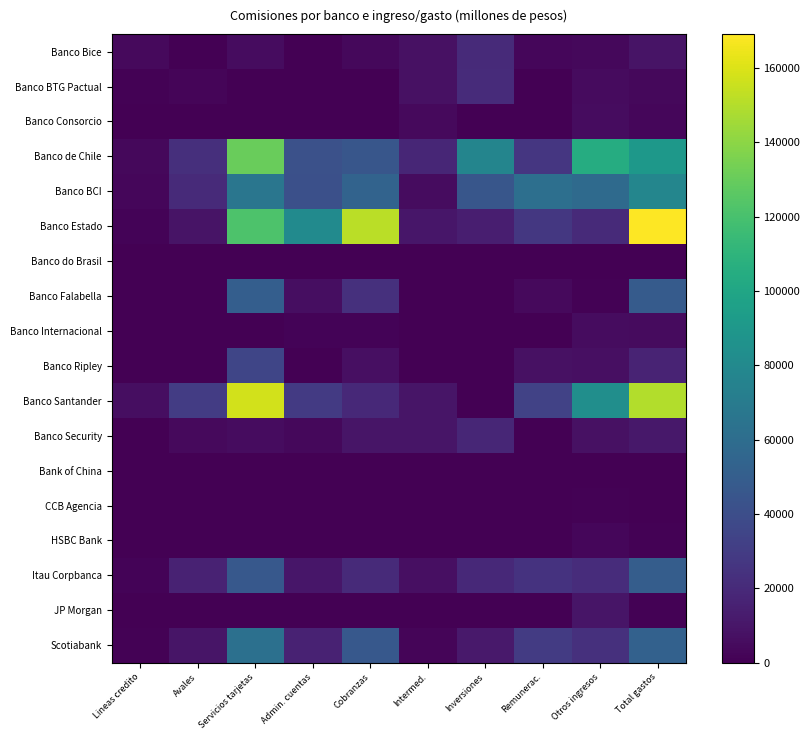

Rank the series by their maximum value, from lowest to highest.

Banco do Brasil, Bank of China, CCB Agencia, HSBC Bank, Banco Internacional, Banco Consorcio, JP Morgan, Banco Security, Banco Bice, Banco BTG Pactual, Banco Ripley, Itau Corpbanca, Banco Falabella, Scotiabank, Banco BCI, Banco de Chile, Banco Santander, Banco Estado